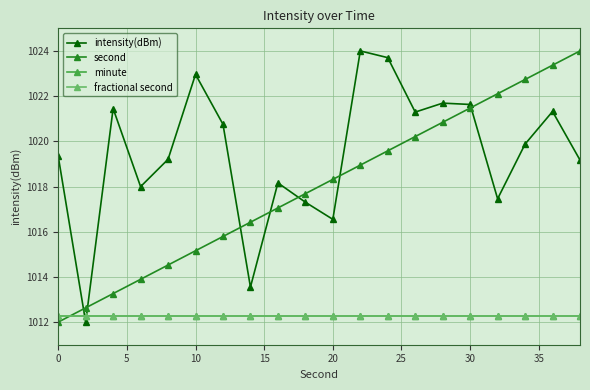

At which label does second first exceed 1018?

20